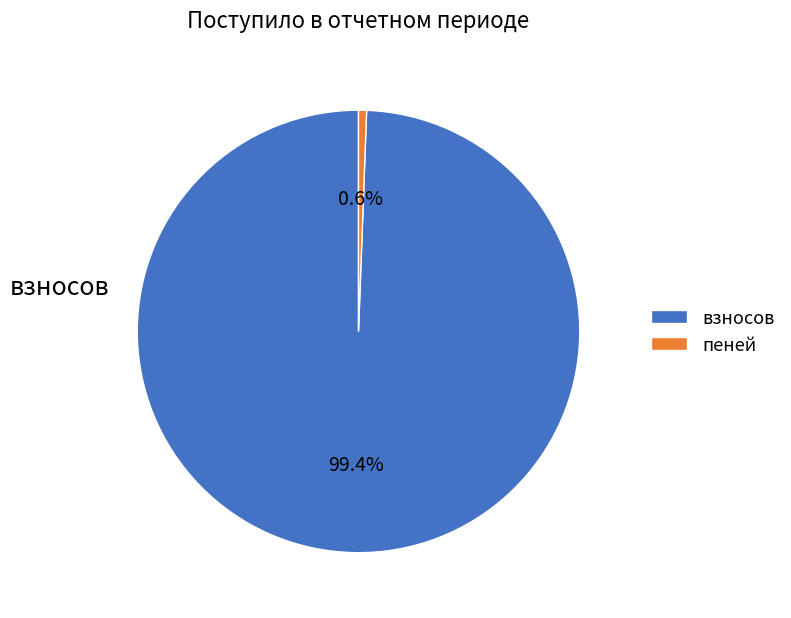

How many segments does this pie chart have?

2